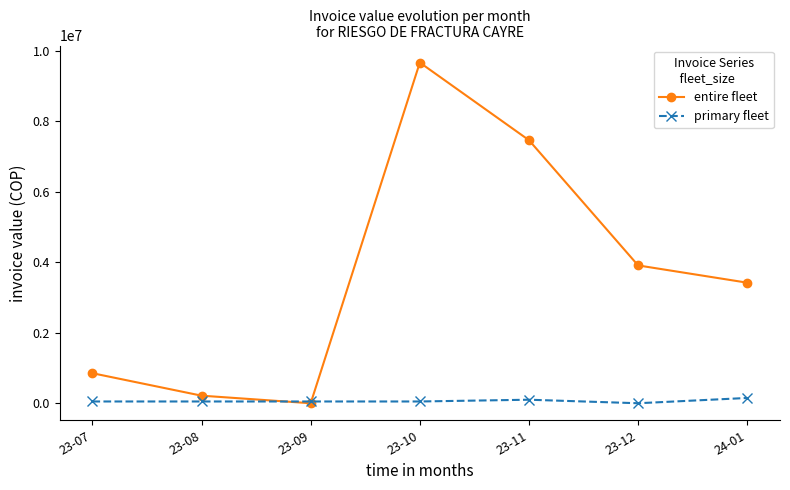

The value of entire fleet at 23-09 is 0. True or false?

True